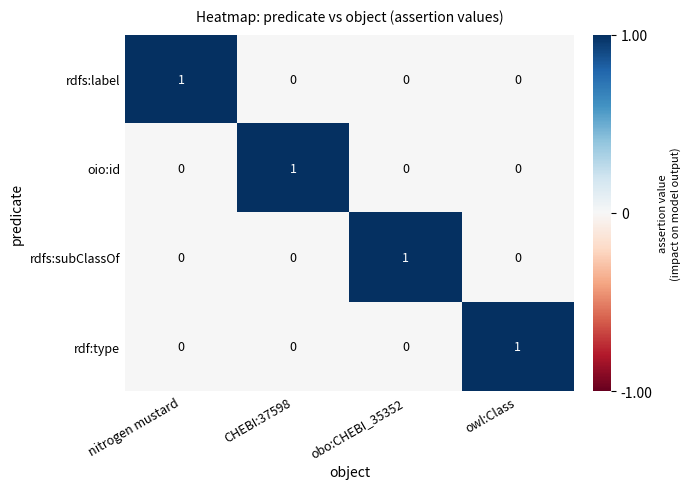

Reading right to left, extract all data points from this chart.

rdfs:label: owl:Class=0	obo:CHEBI_35352=0	CHEBI:37598=0	nitrogen mustard=1
oio:id: owl:Class=0	obo:CHEBI_35352=0	CHEBI:37598=1	nitrogen mustard=0
rdfs:subClassOf: owl:Class=0	obo:CHEBI_35352=1	CHEBI:37598=0	nitrogen mustard=0
rdf:type: owl:Class=1	obo:CHEBI_35352=0	CHEBI:37598=0	nitrogen mustard=0